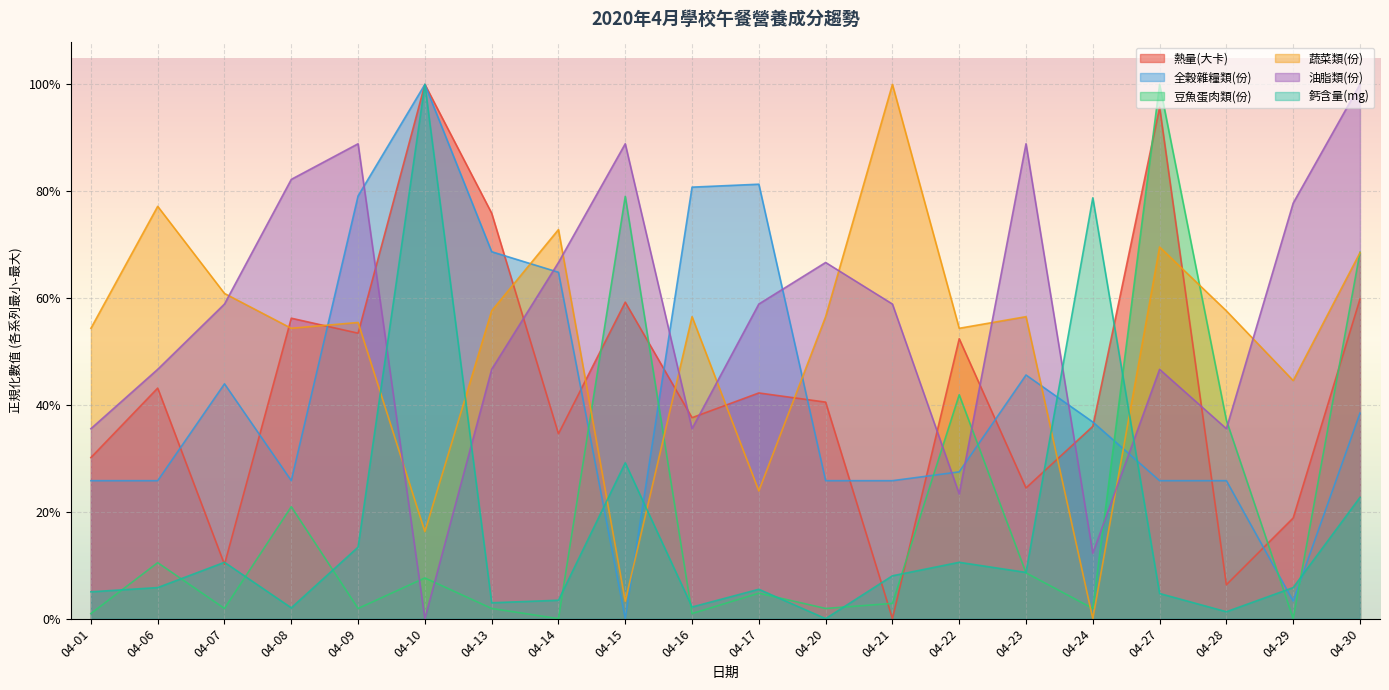

Which series has the widest spread of values?

熱量(大卡)